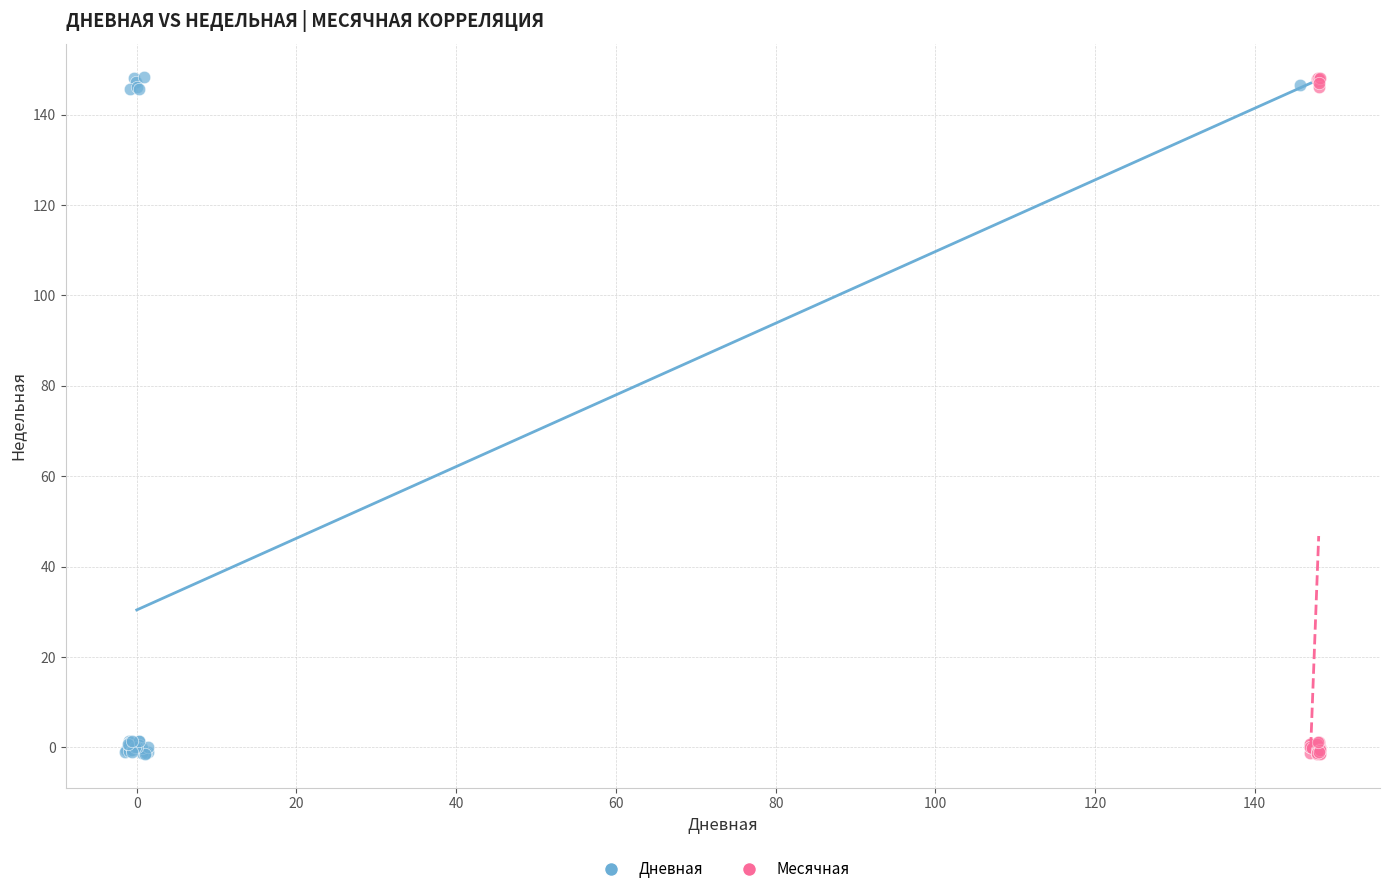

What are all the series names shown in the legend?

Дневная, Месячная